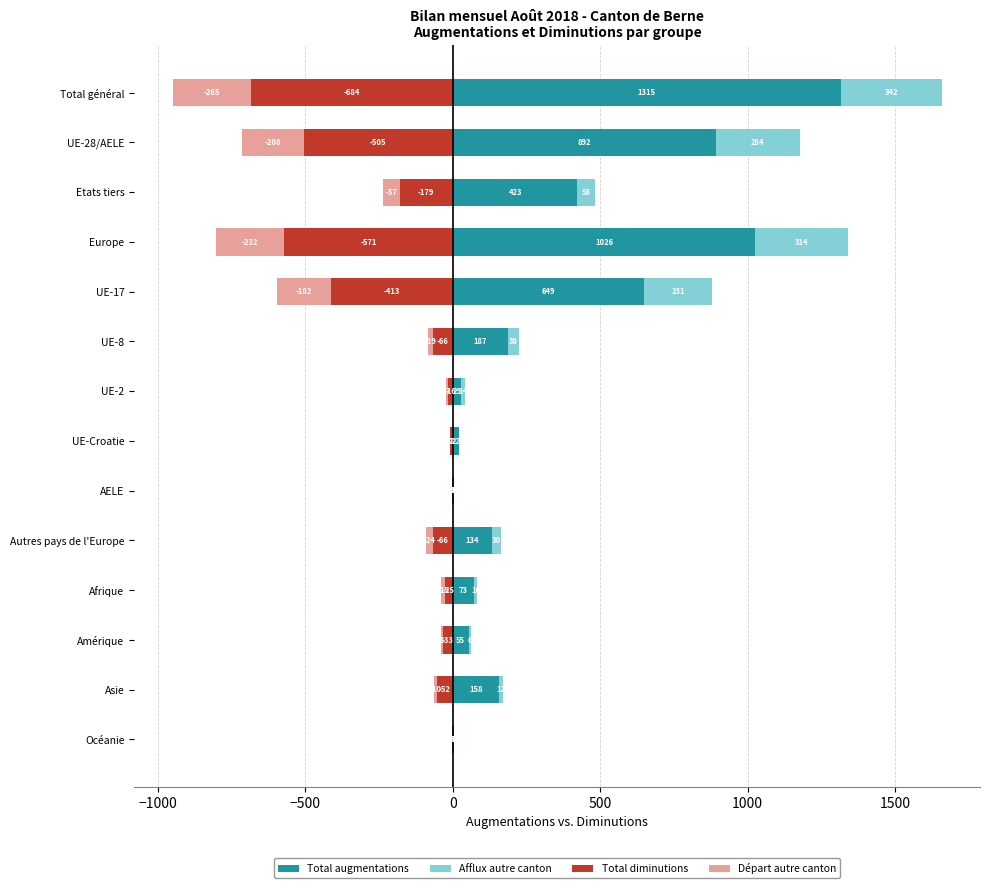

Which series changed the most between Europe and UE-2?

Total augmentations